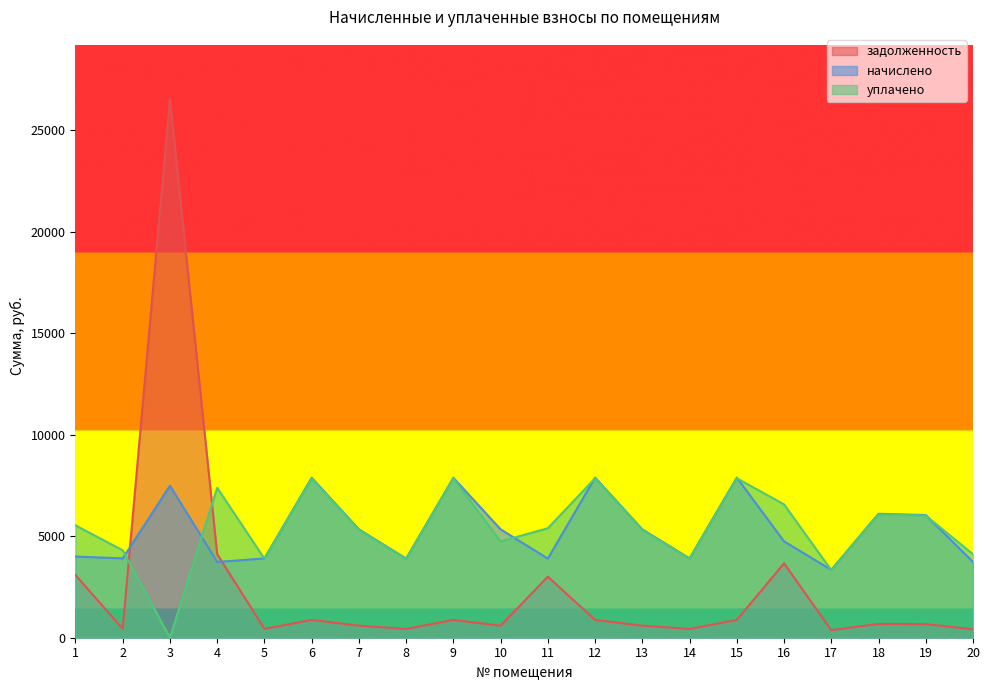

True or false: начислено and уплачено intersect in this chart.

True